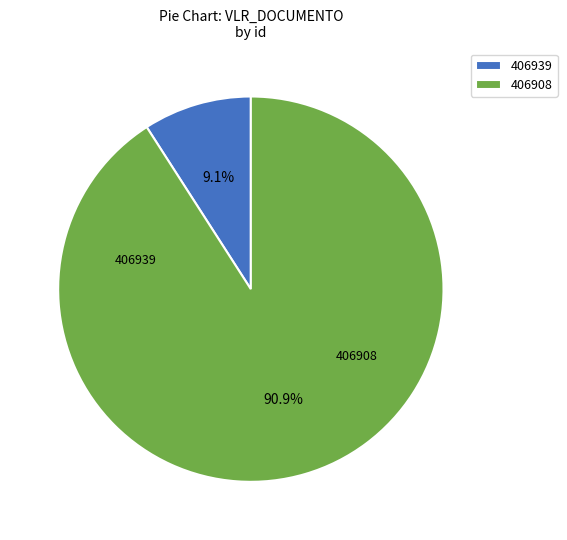

What is the change in value from 406939 to 406908?

+675